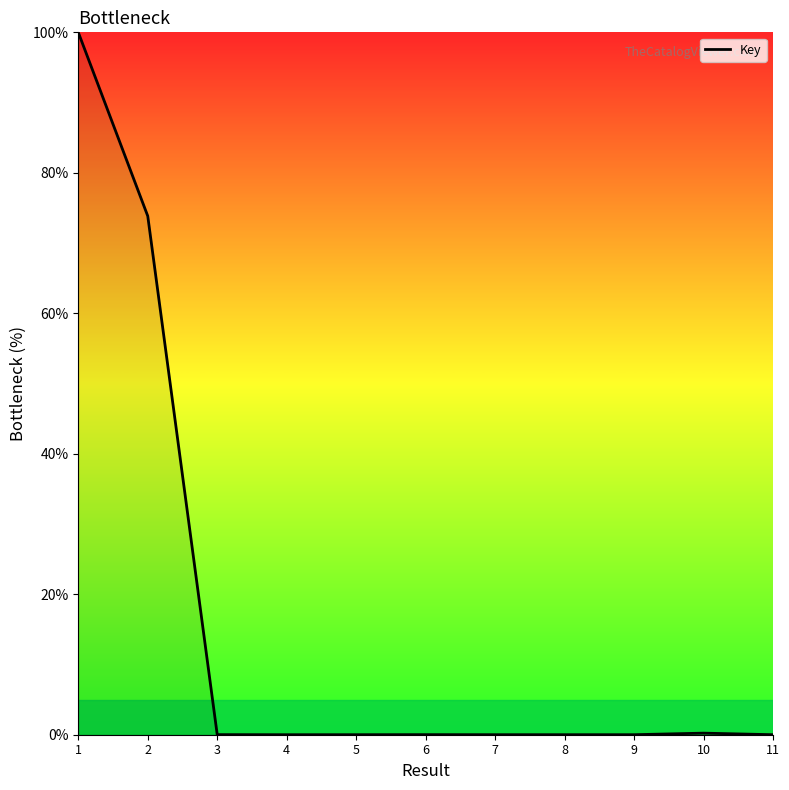

What is the maximum value shown in the chart?

100.0